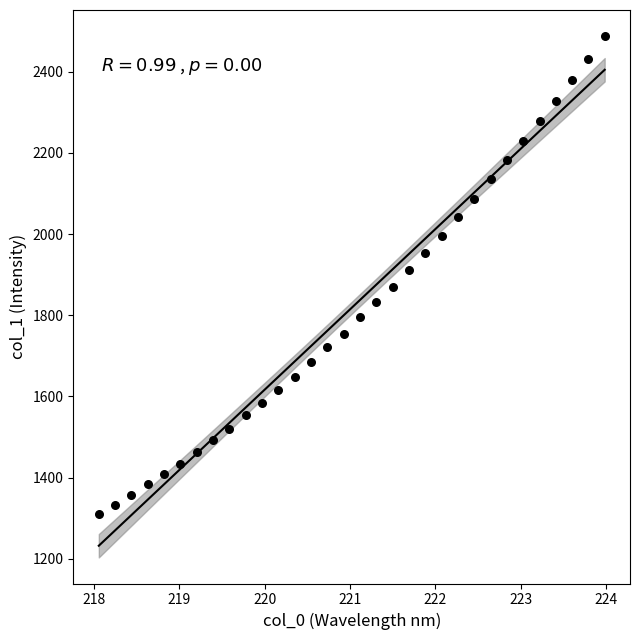

What is the range of X values (max minus min)?

5.9